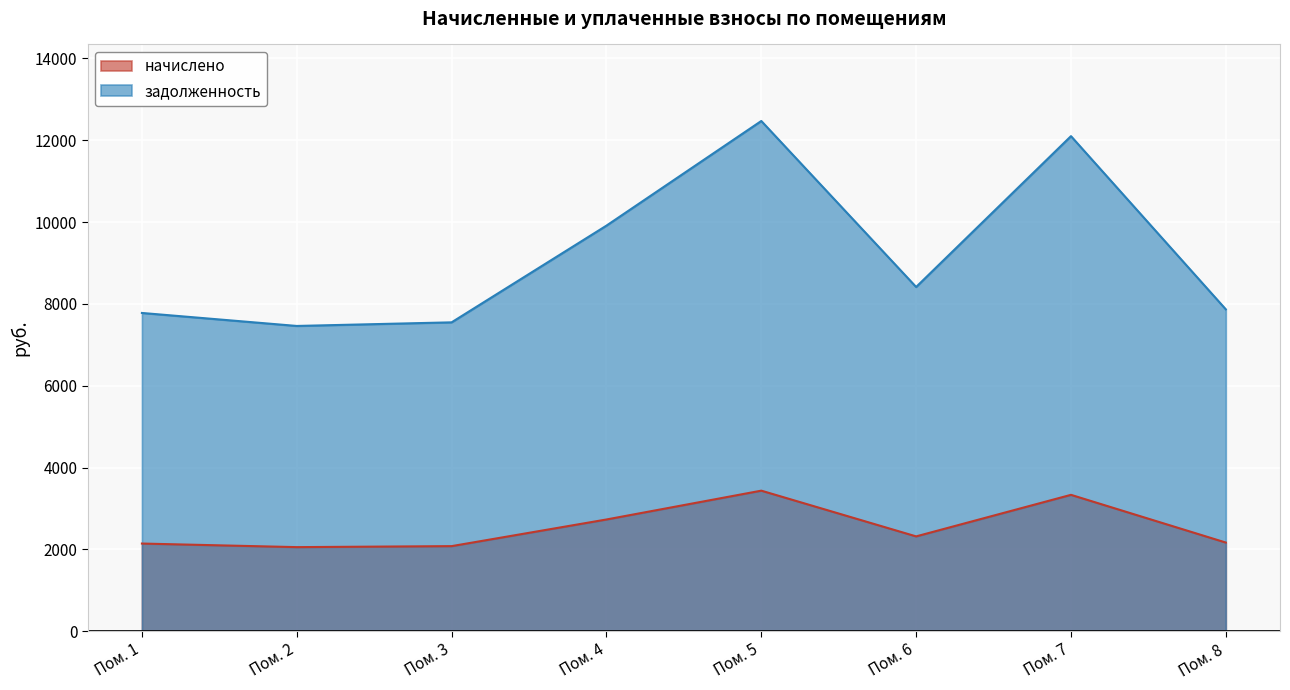

Is the value of начислено at Пом. 1 greater than the value of задолженность at Пом. 6?

No